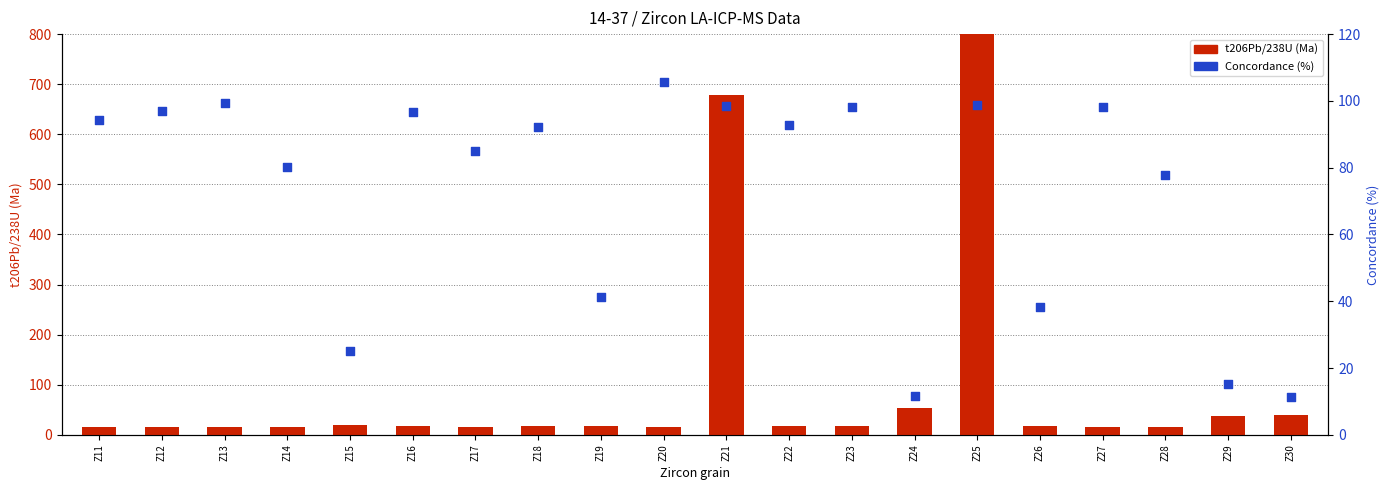

Which series reaches the minimum Y coordinate?

Concordance (%)